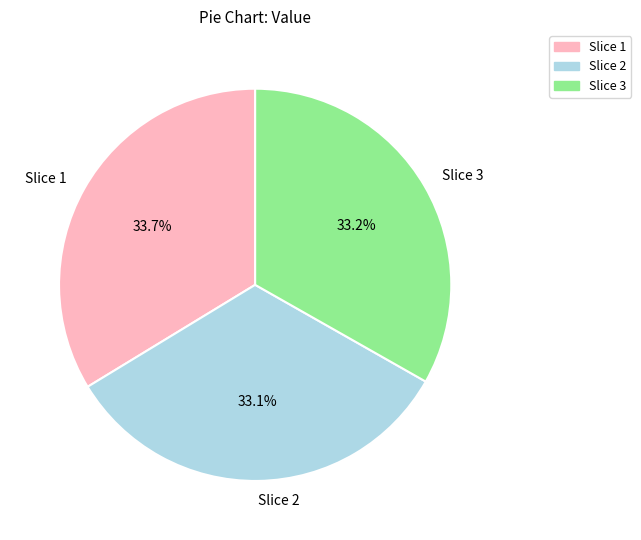

What percentage is NOT represented by Slice 3?

66.8%